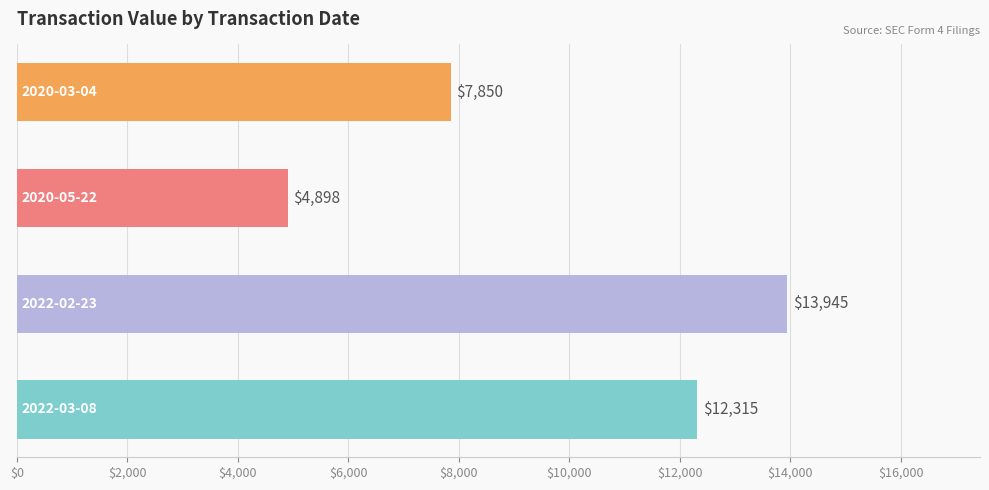

What is the difference between the second highest and second lowest values?

4465